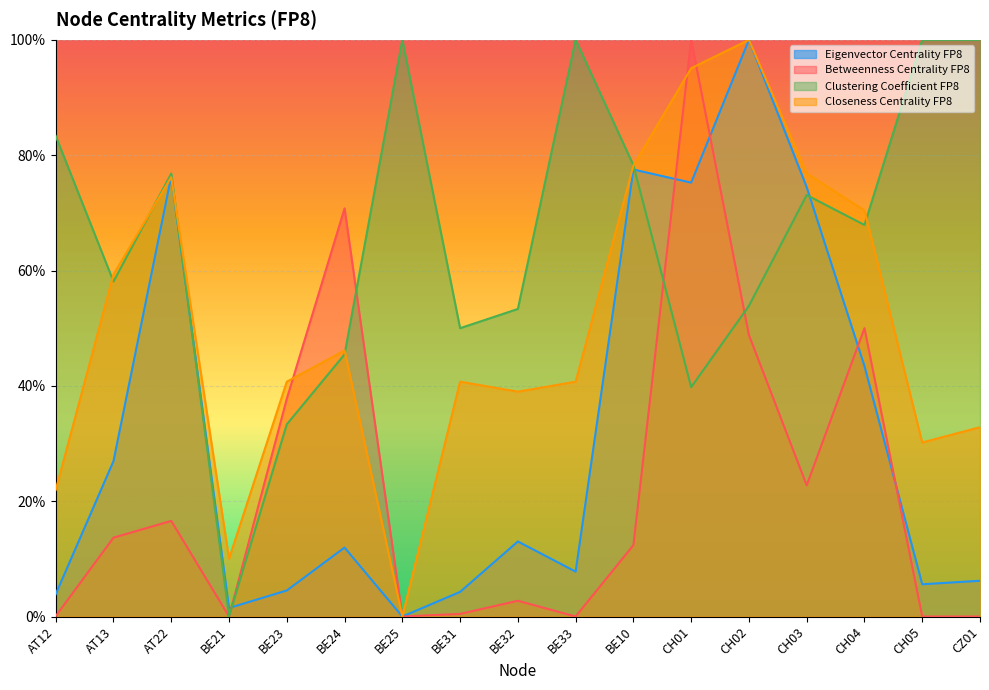

Does the chart display data point markers on the line(s)?

No